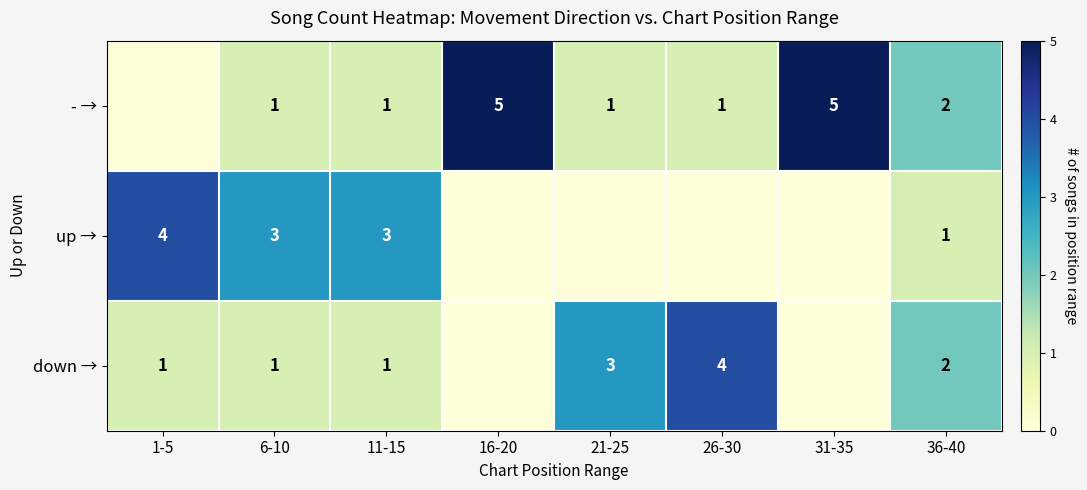

Is the value of up → at 11-15 greater than the value of down → at 26-30?

No